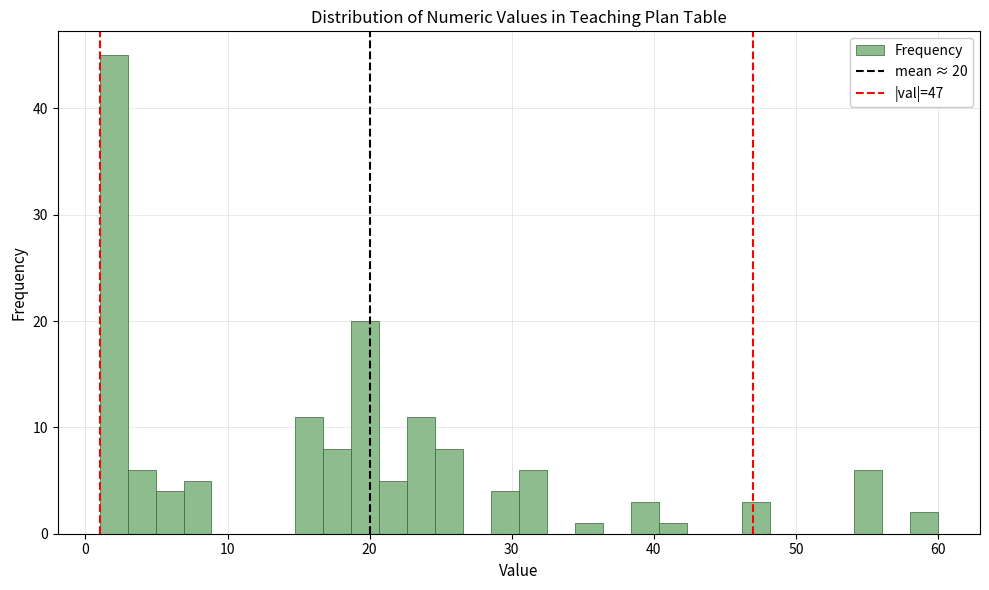

Around what value on the x-axis is the tallest bar? Give the approximate position of its centre, as read against the axis.

2